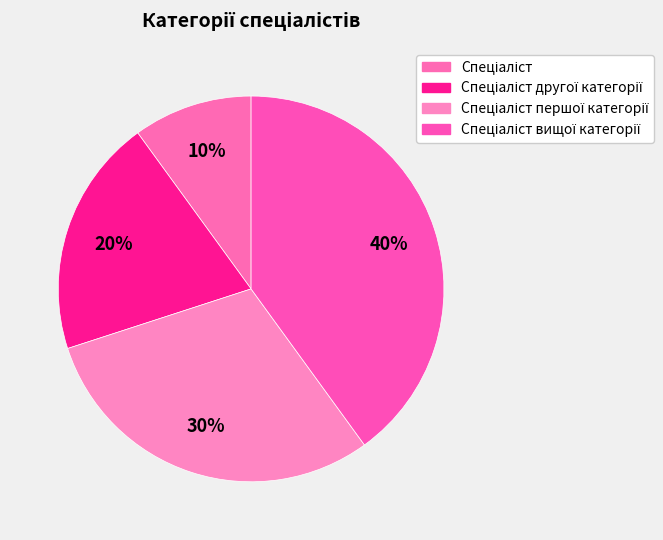

Count the number of slices in the pie.

4